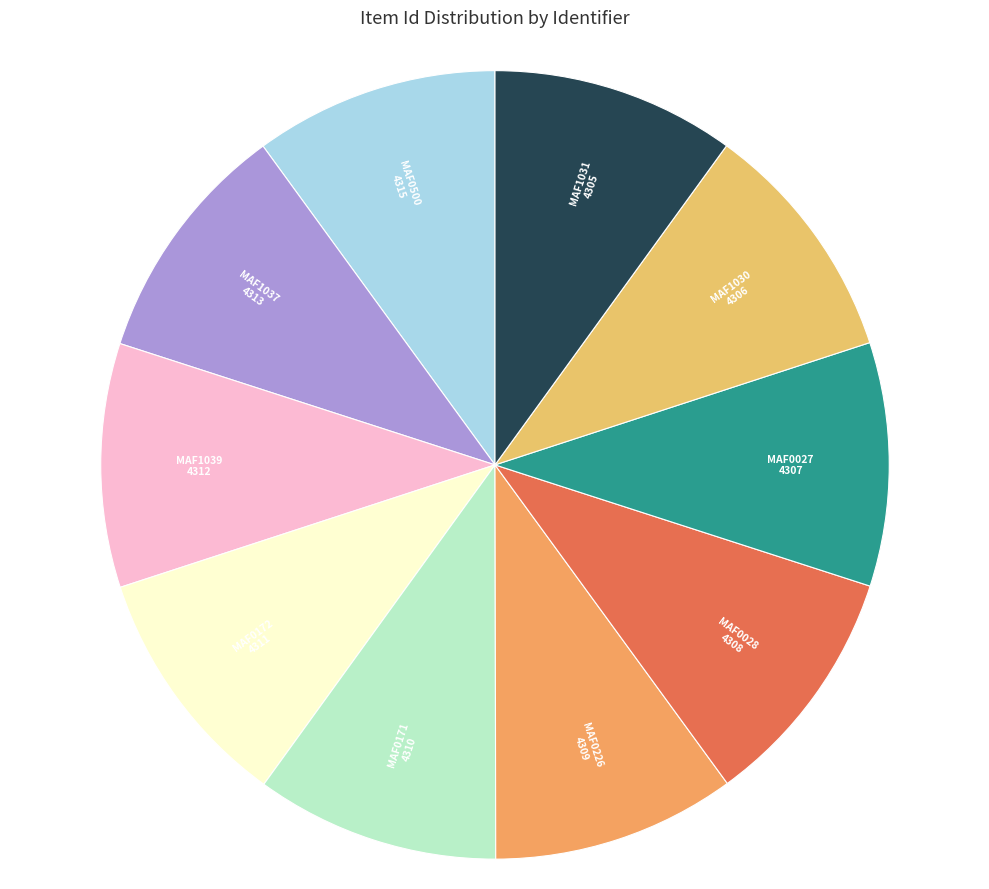

Approximately how many times larger is the value at MAF1037 compared to MAF0172?

1.0